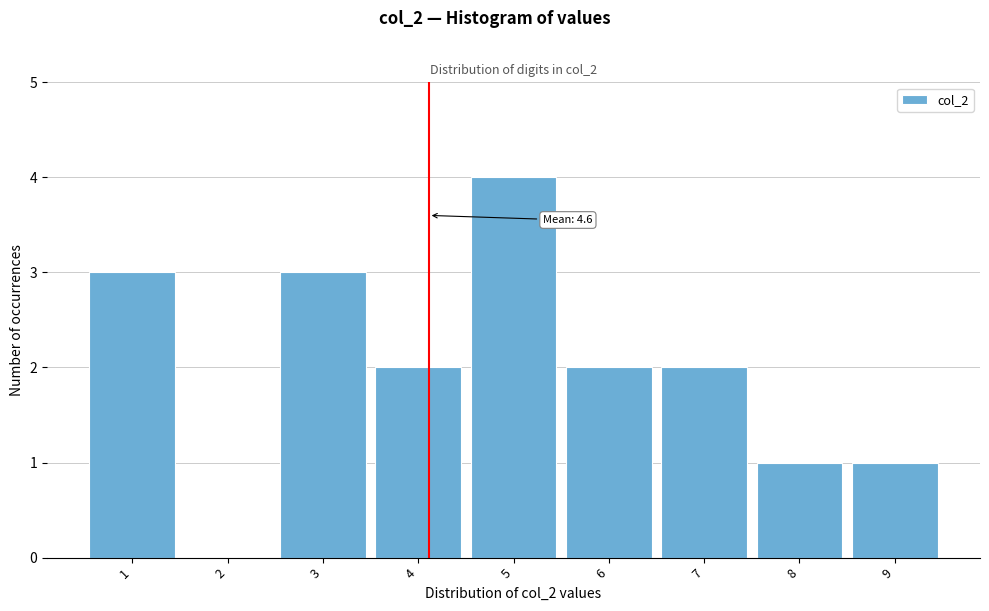

Reading left to right, extract all data points from this chart.

1=3	2=0	3=3	4=2	5=4	6=2	7=2	8=1	9=1